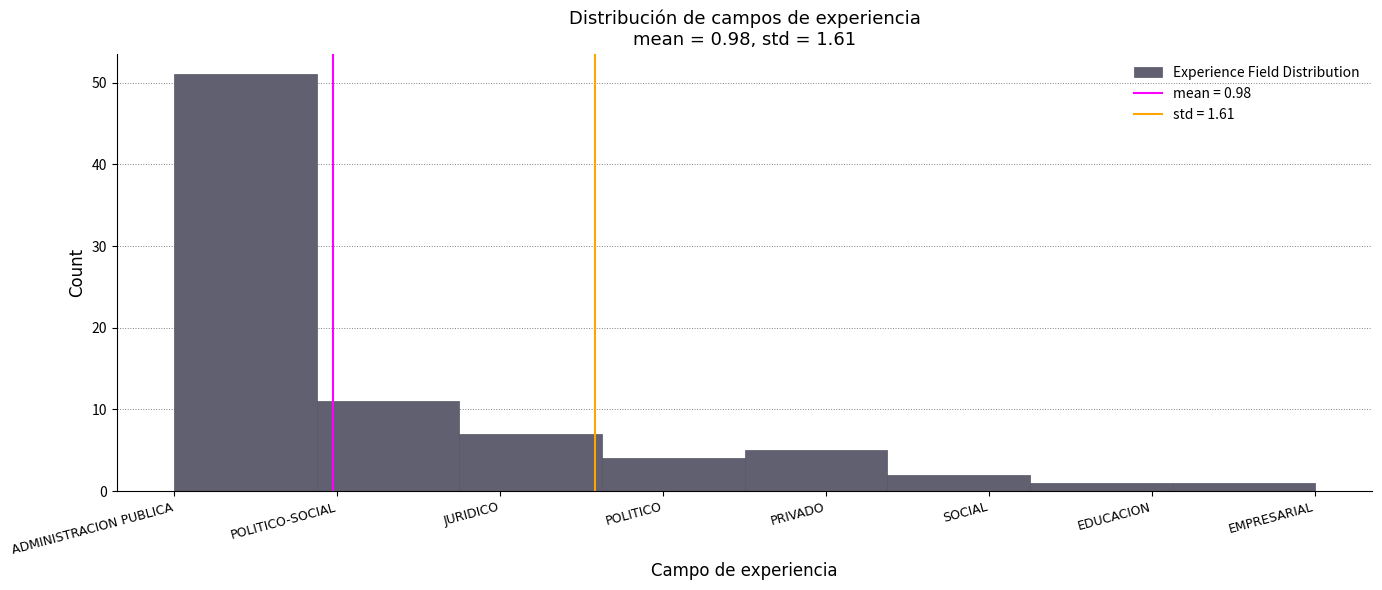

Reading right to left, list all the values displayed in this chart.

EMPRESARIAL=1	EDUCACION=1	SOCIAL=2	PRIVADO=5	POLITICO=4	JURIDICO=7	POLITICO-SOCIAL=11	ADMINISTRACION PUBLICA=51